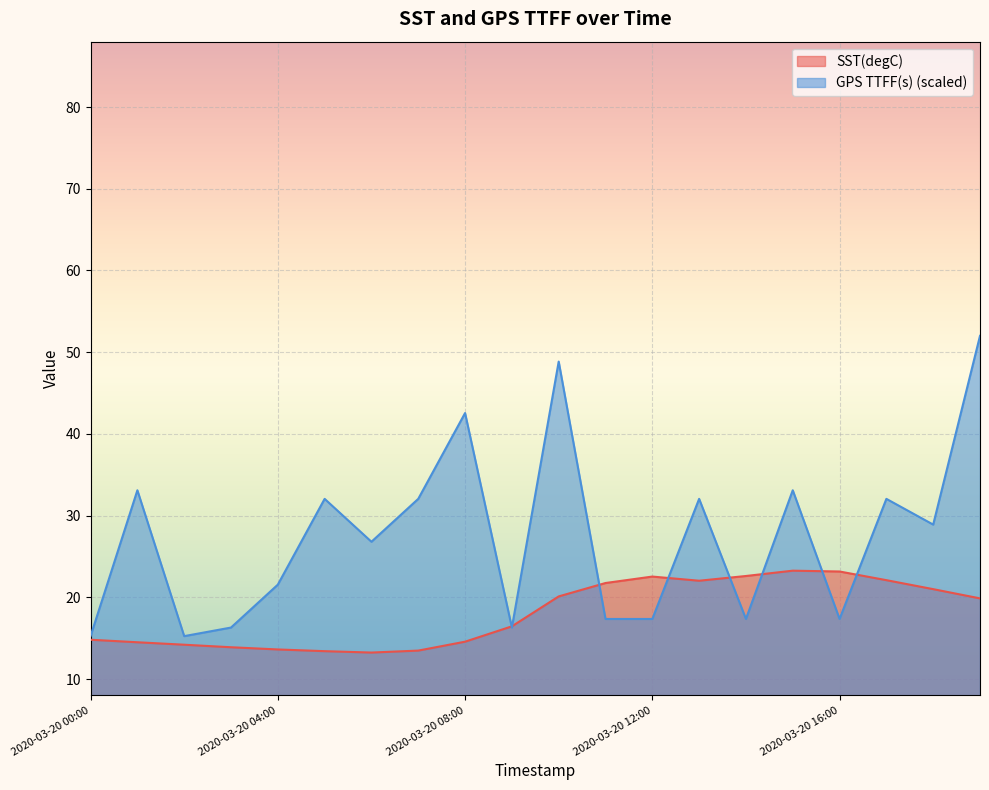

Which label corresponds to the largest value in the chart?

2020-03-20 19:00